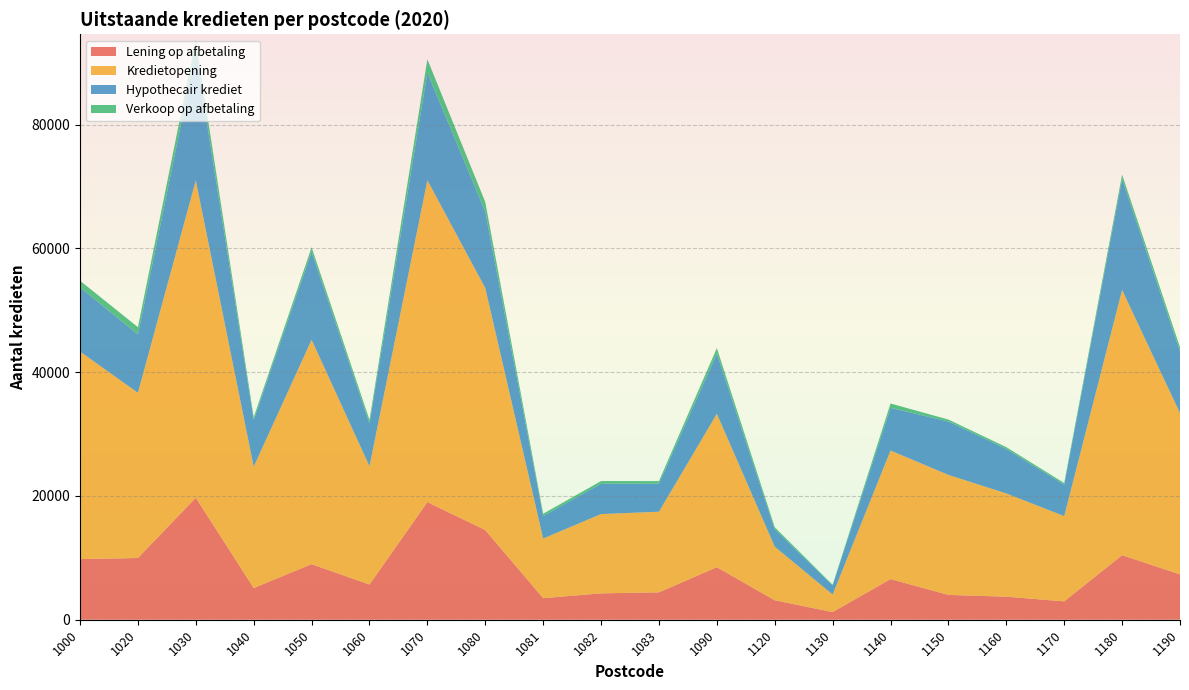

Reading left to right, list all the values displayed in this chart.

Lening op afbetaling: 9799	9970	19716	5128	8978	5690	19009	14485	3479	4263	4427	8484	3144	1236	6571	4010	3722	2968	10428	7320
Kredietopening: 33529	26692	51262	19593	36248	19109	51986	39096	9641	12807	13022	24784	8660	2836	20762	19385	16680	13772	42835	26057
Hypothecair krediet: 10369	9436	20700	7557	14227	6931	17368	12350	3648	4915	4536	9727	2812	1479	6900	8632	7195	5089	17908	9977
Verkoop op afbetaling: 1072	1171	1998	436	722	549	2180	1541	355	416	410	889	330	95	704	311	285	252	735	667